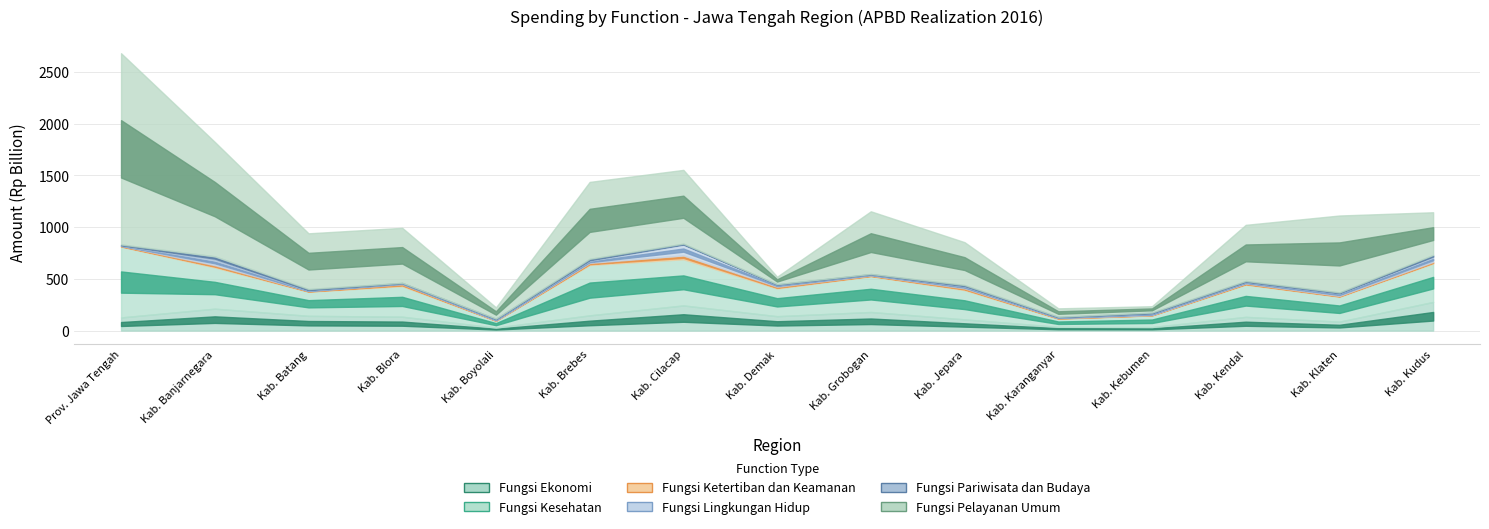

True or false: Fungsi Kesehatan and Fungsi Pariwisata dan Budaya cross at least once.

False